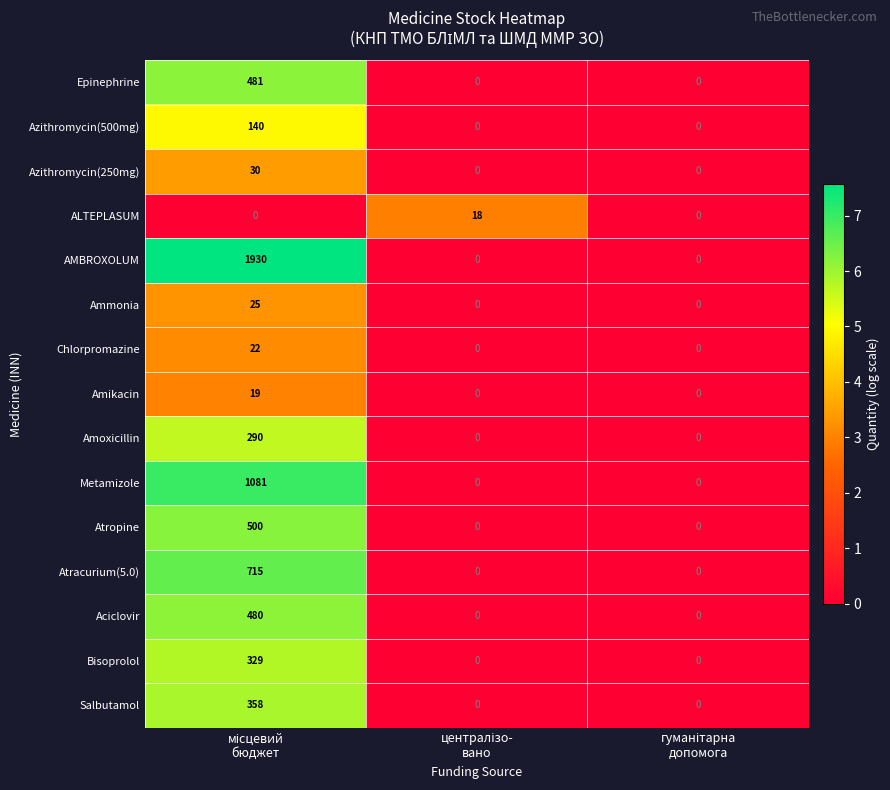

Which series has the widest spread of values?

AMBROXOLUM